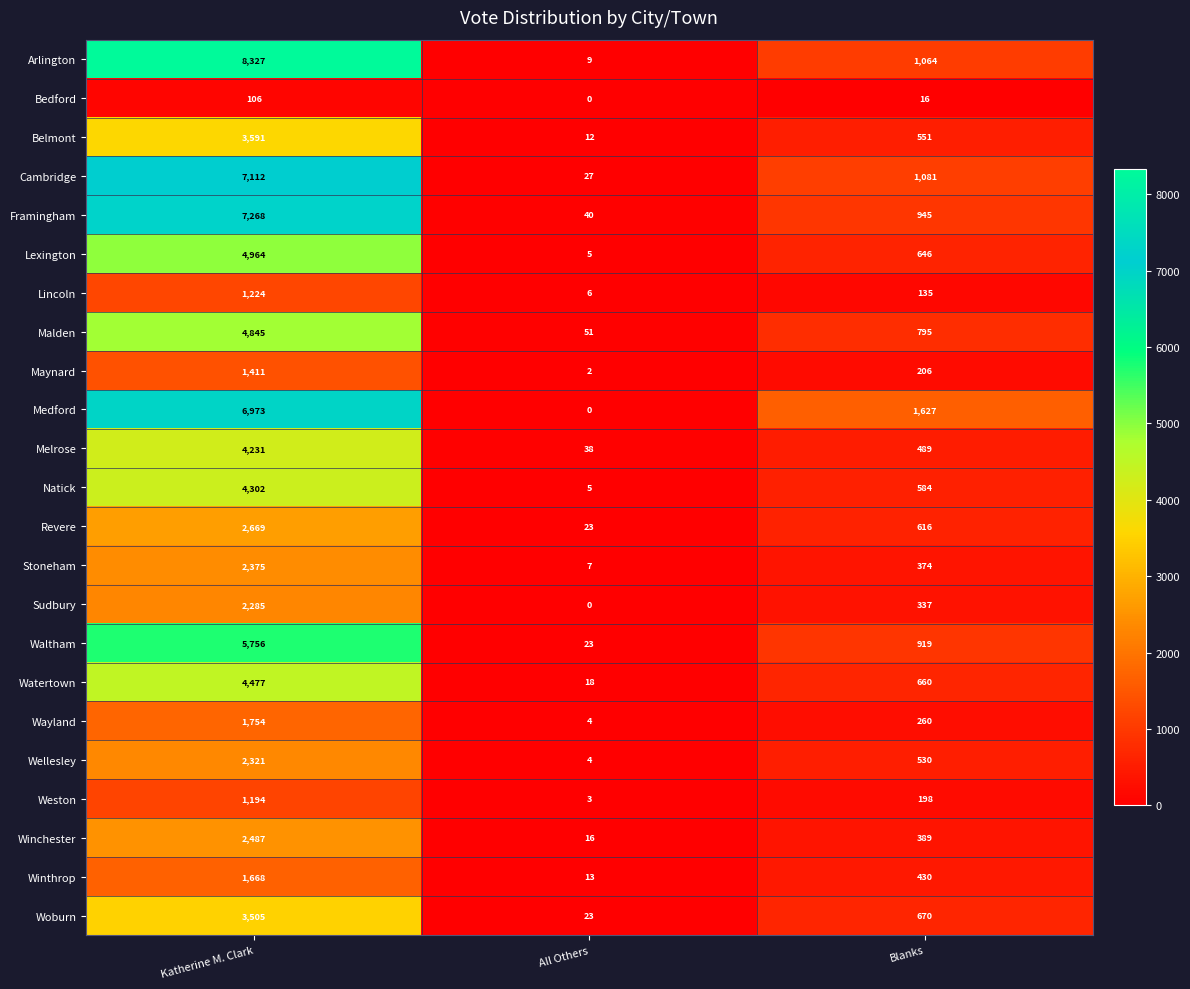

Rank the series by their maximum value, from lowest to highest.

Bedford, Weston, Lincoln, Maynard, Winthrop, Wayland, Sudbury, Wellesley, Stoneham, Winchester, Revere, Woburn, Belmont, Melrose, Natick, Watertown, Malden, Lexington, Waltham, Medford, Cambridge, Framingham, Arlington